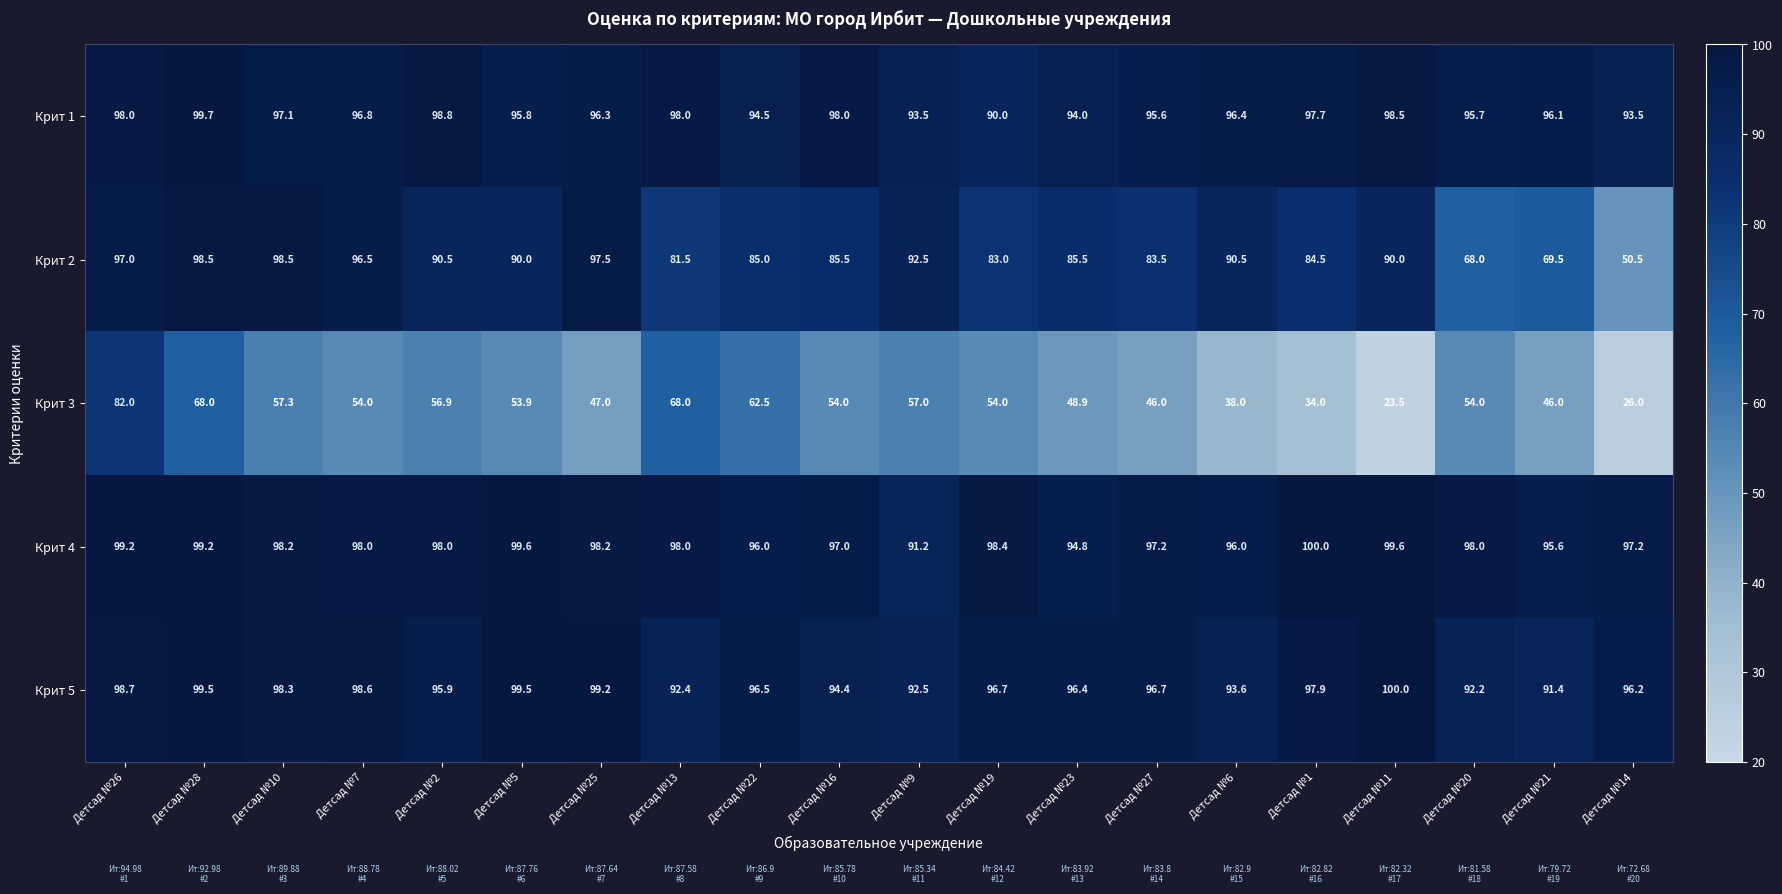

Rank the series at Детсад №23 from highest to lowest value.

Крит 5, Крит 4, Крит 1, Крит 2, Крит 3